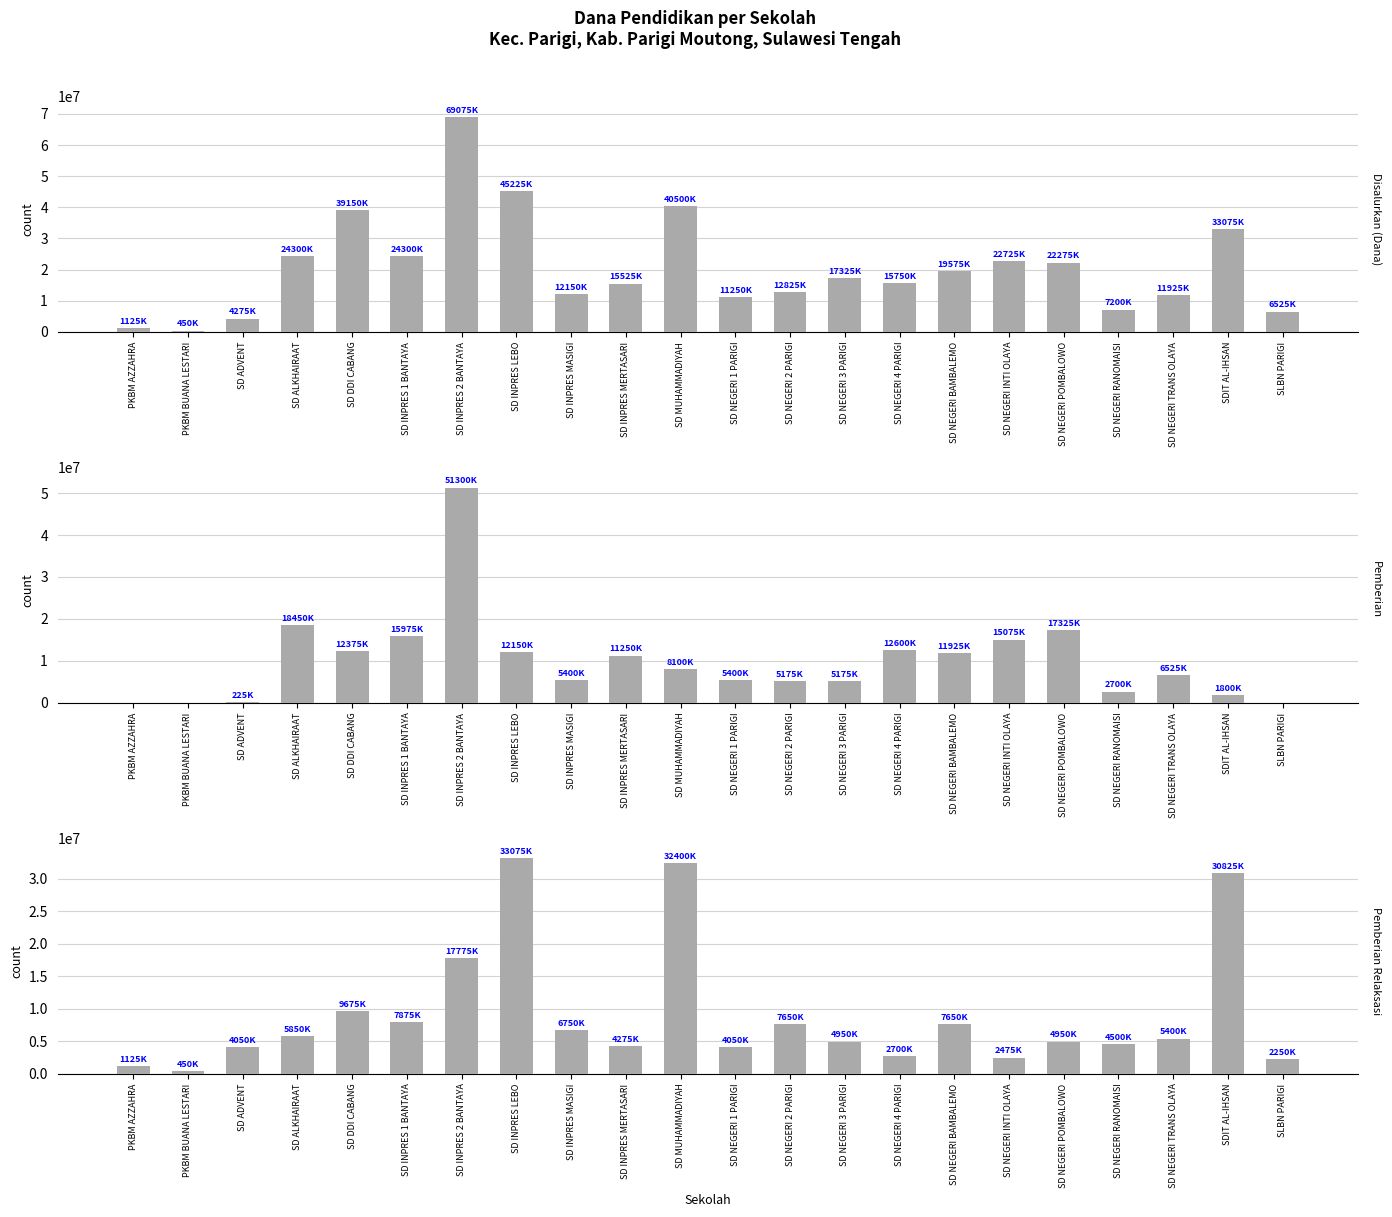

Is it true that Pemberian Relaksasi equals 6281963 at SD NEGERI RANOMAISI?

False